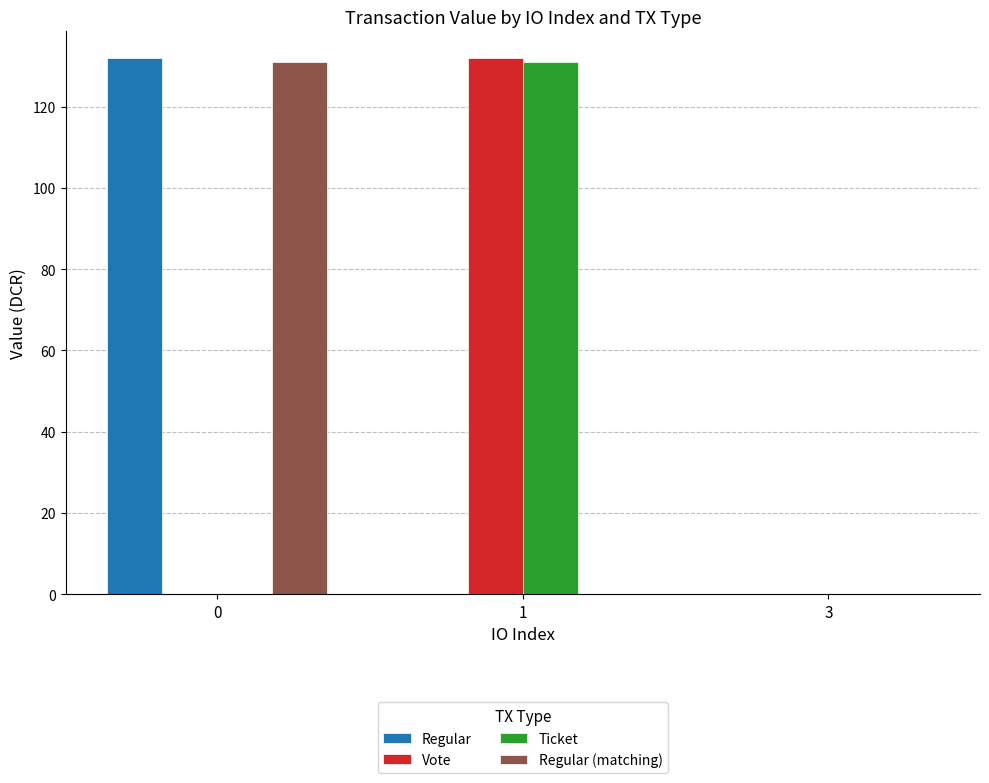

What is the sum of all Vote values?

131.9